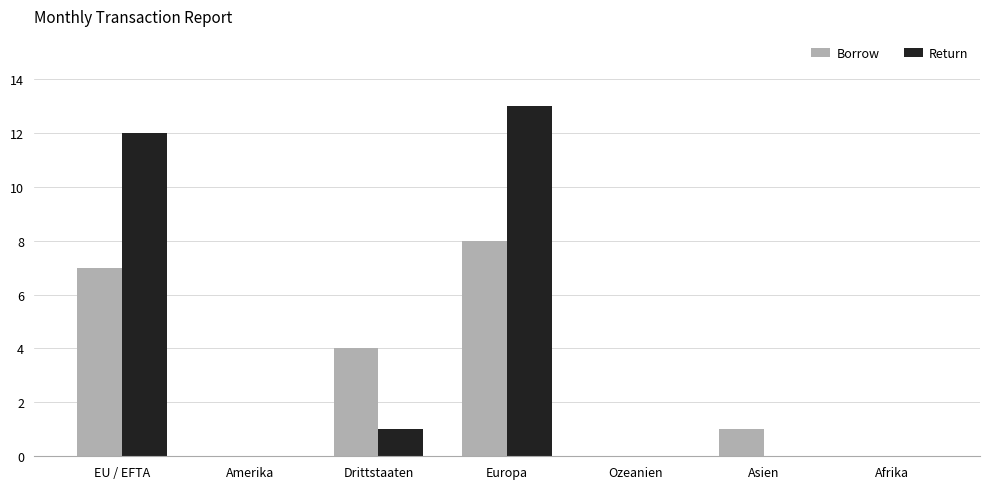

Is the value of Borrow at Ozeanien greater than the value of Return at Drittstaaten?

No